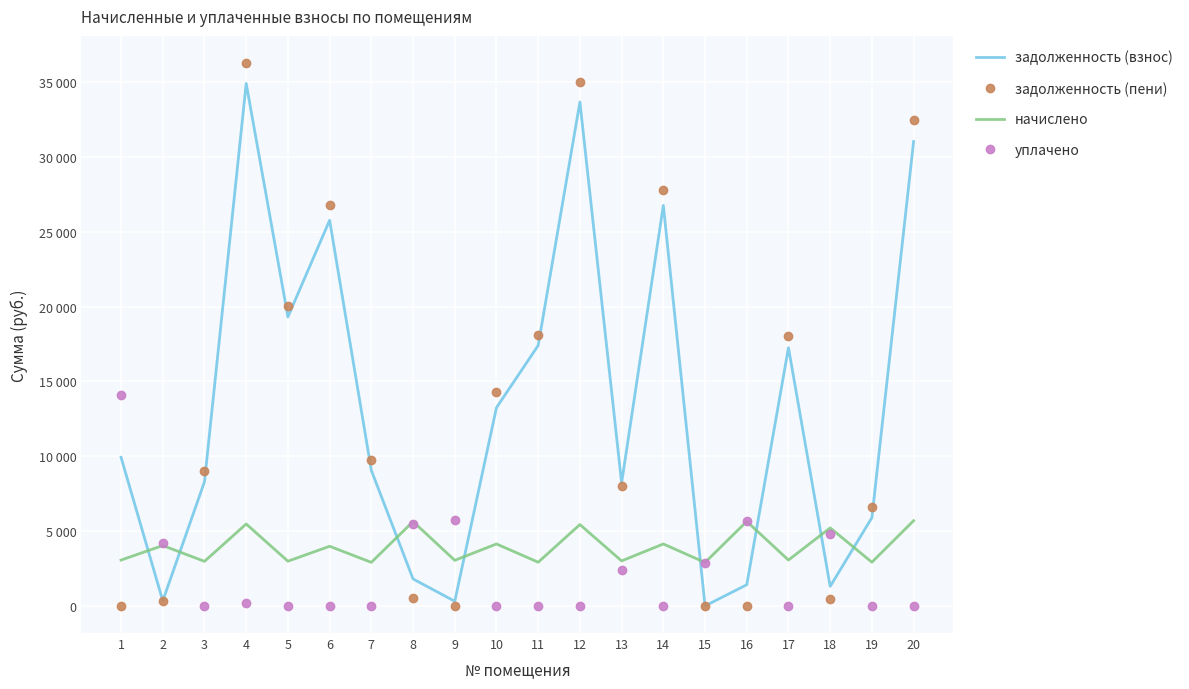

At which category is the sum across all series the highest?

4